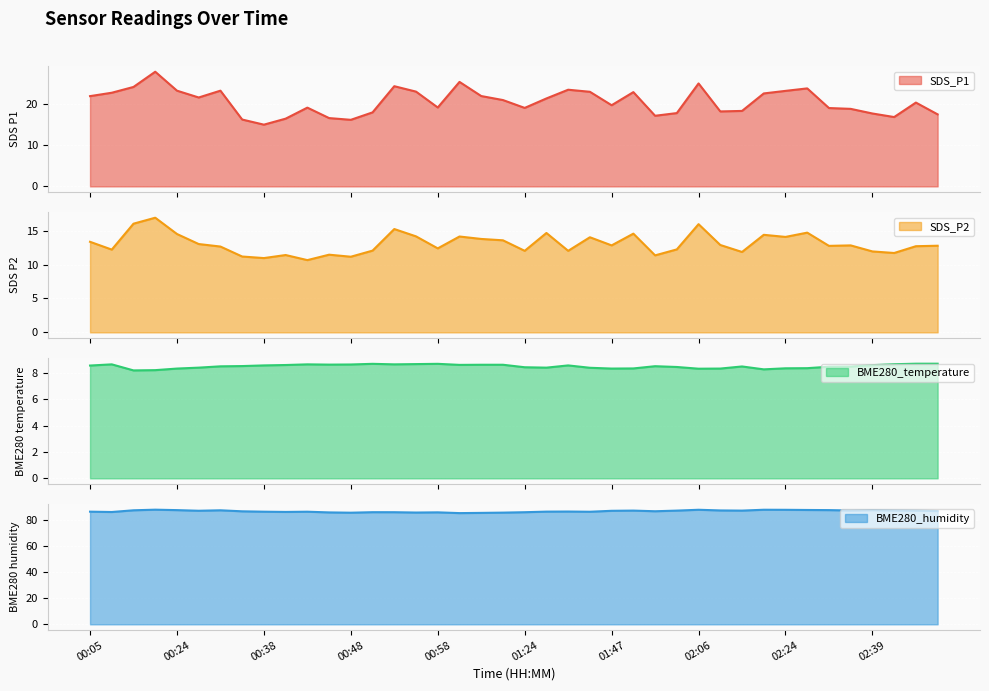

Is the value of SDS_P1 at 02:32 greater than the value of BME280_humidity at 02:06?

No